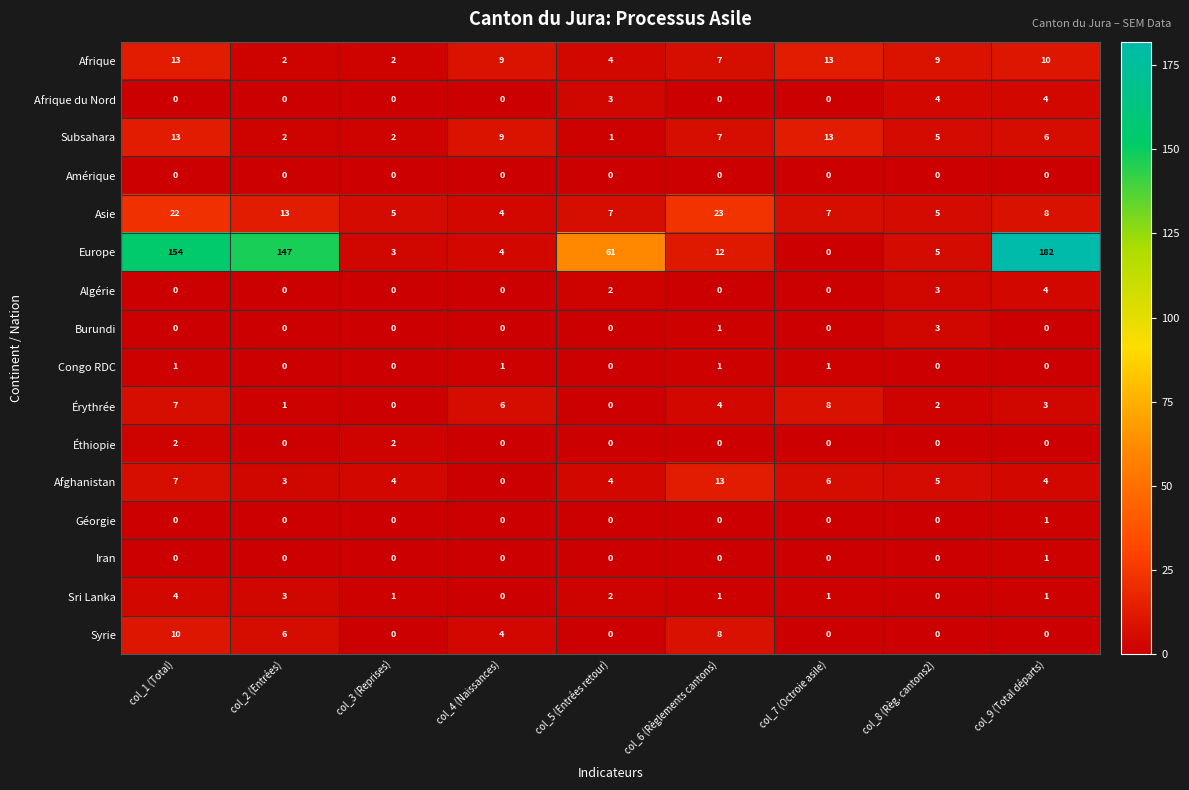

Which series has the largest total across all categories?

Europe